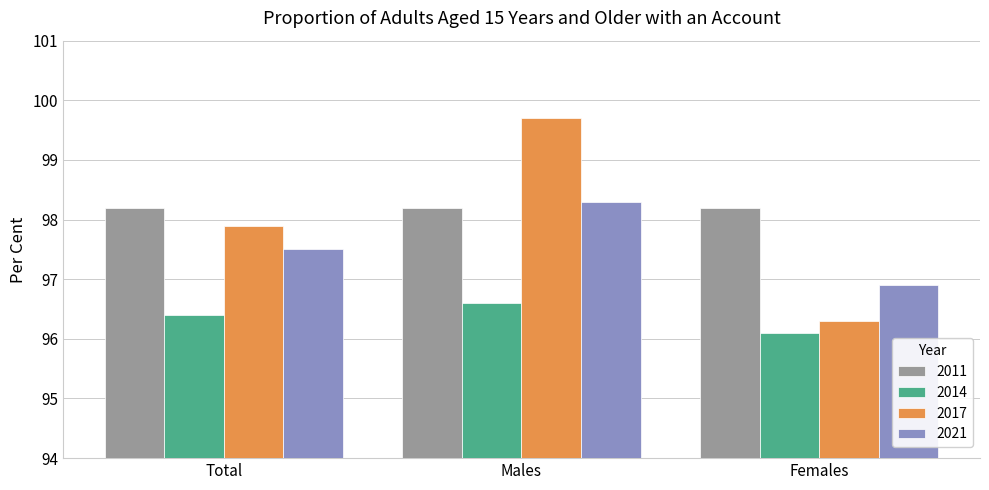

What is the value of the 2017 bar at the 3rd from the left?

96.3